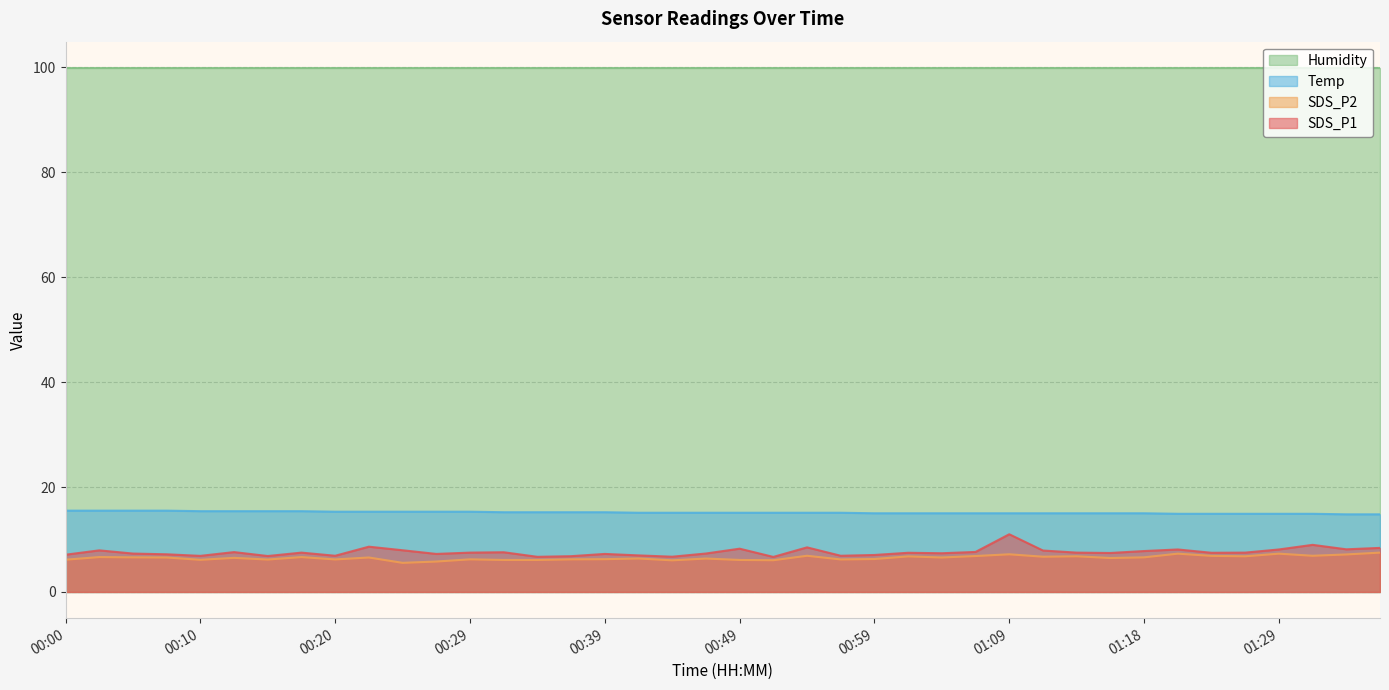

Which series has the largest total across all categories?

Humidity